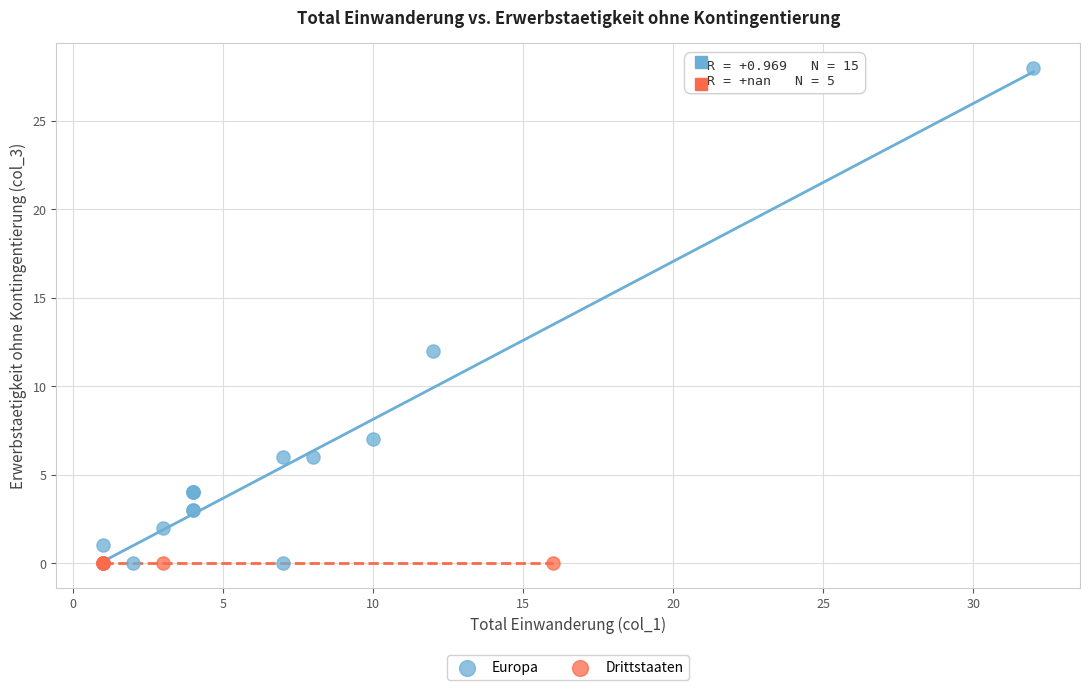

Which series contains the highest Y value?

Europa